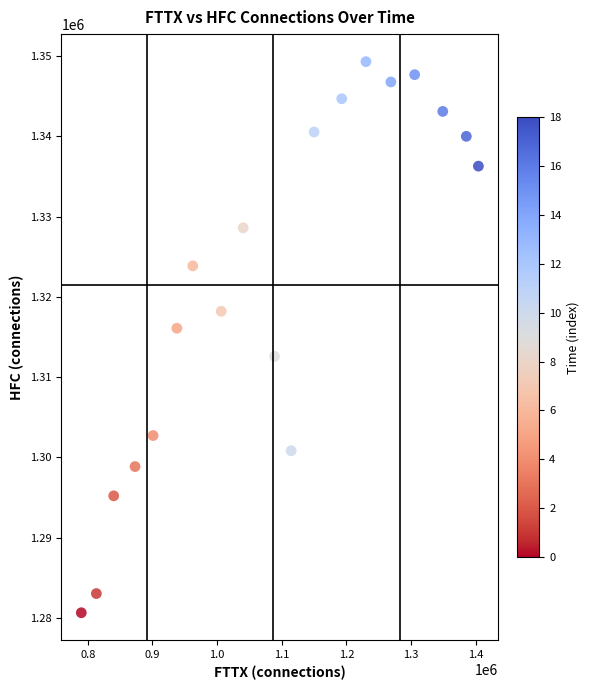

What Y value in the scatter plot is closest to 1314980?

1316095